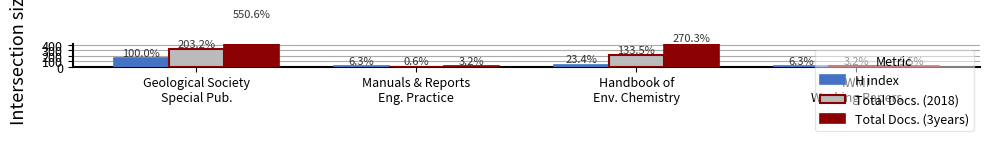

How many data points does each series have?

4